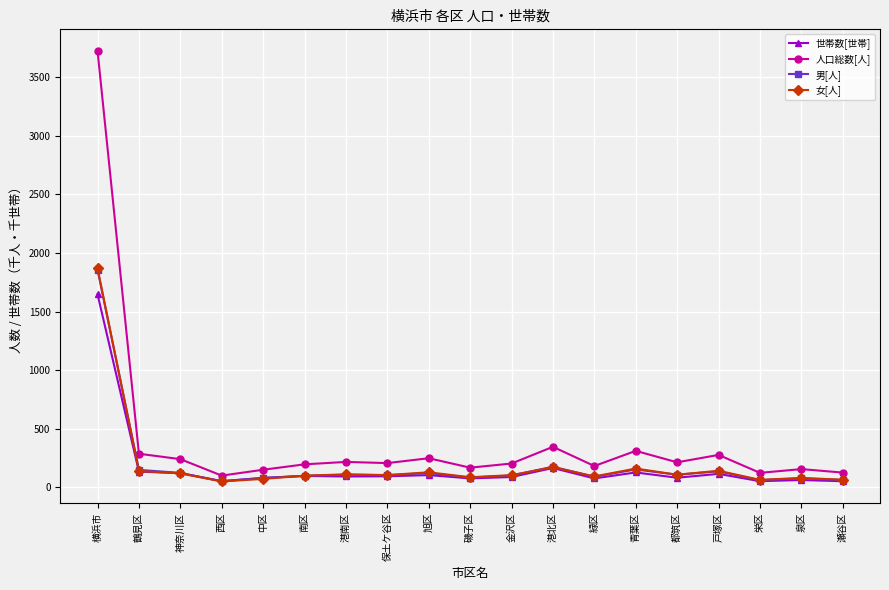

Which series has the largest total across all categories?

人口総数[人]